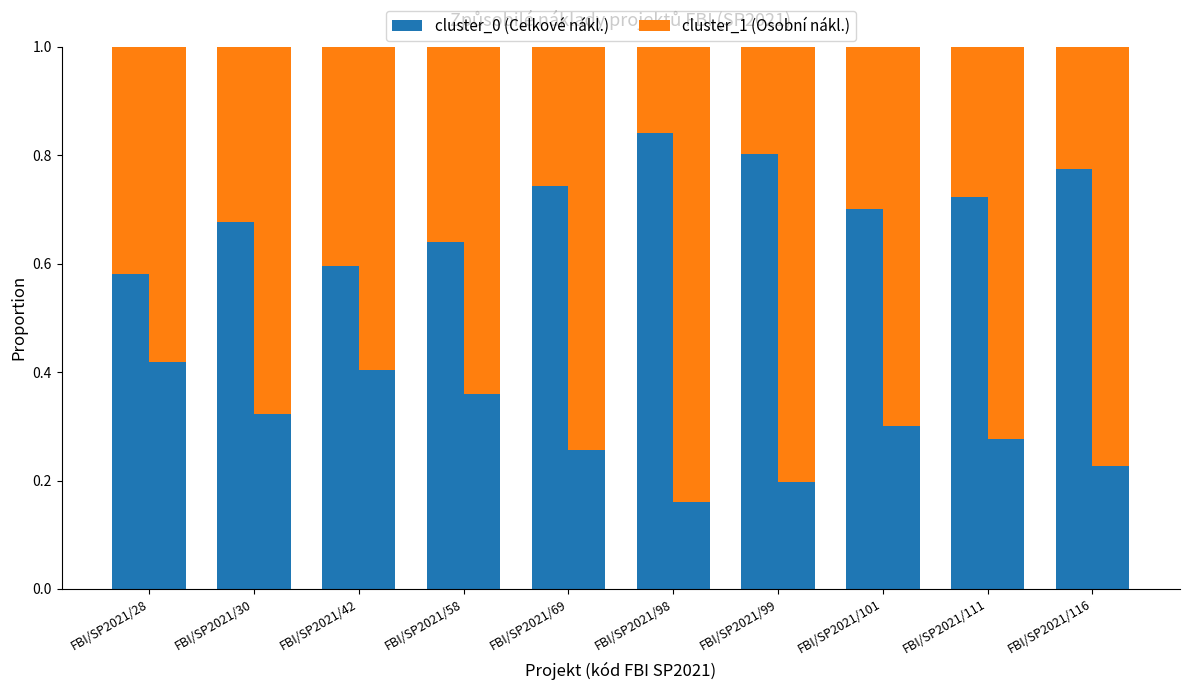

Reading left to right, extract all data points from this chart.

Celkové způsobilé náklady: 0.6	0.7	0.6	0.6	0.7	0.8	0.8	0.7	0.7	0.8
Způsobilé osobní náklady: 0.4	0.3	0.4	0.4	0.3	0.2	0.2	0.3	0.3	0.2